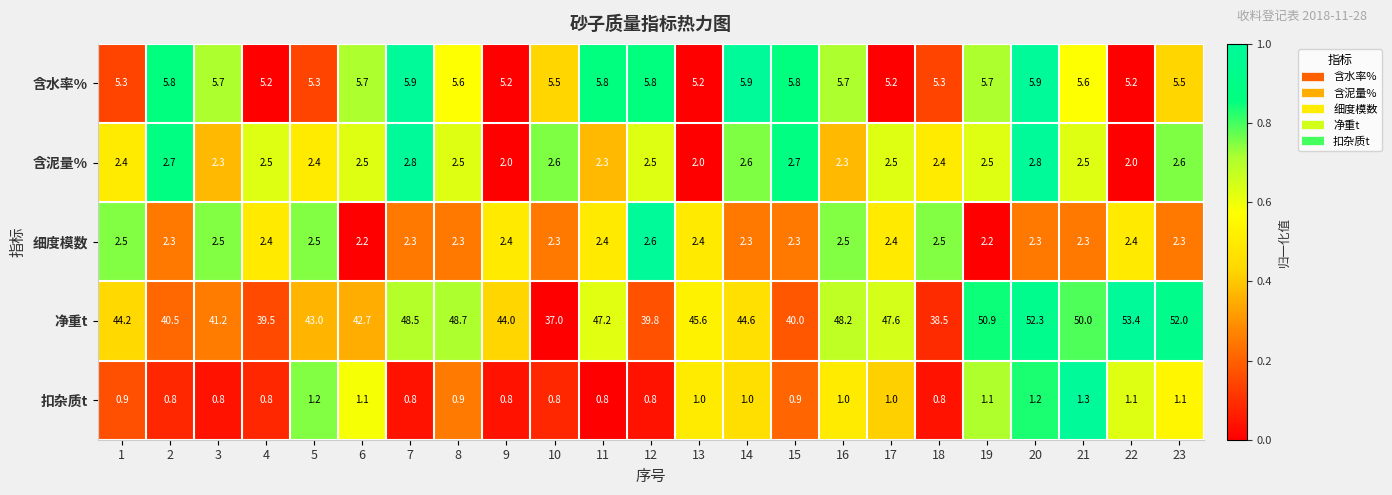

What value does the 细度模数 series have at 17?

2.4